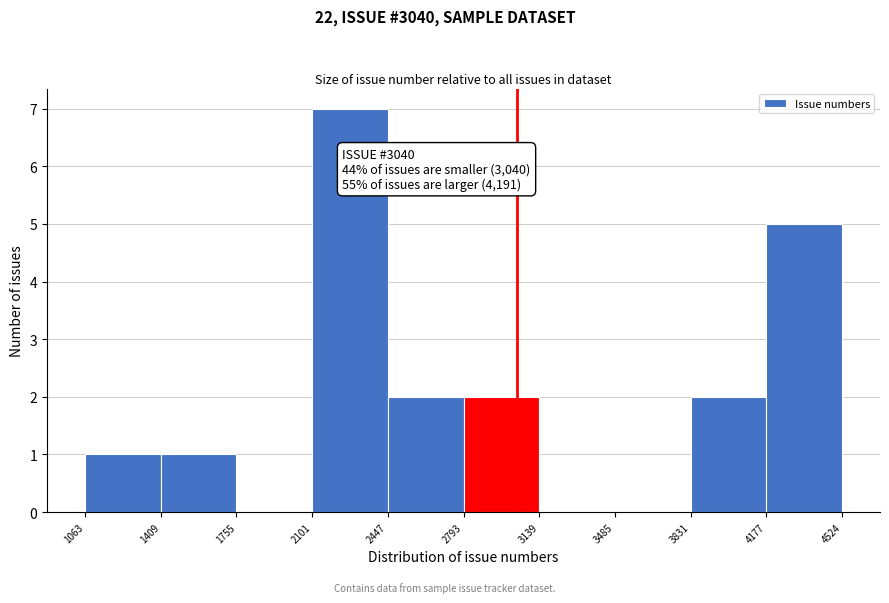

Which range on the x-axis has the tallest bar?

2101 to 2447